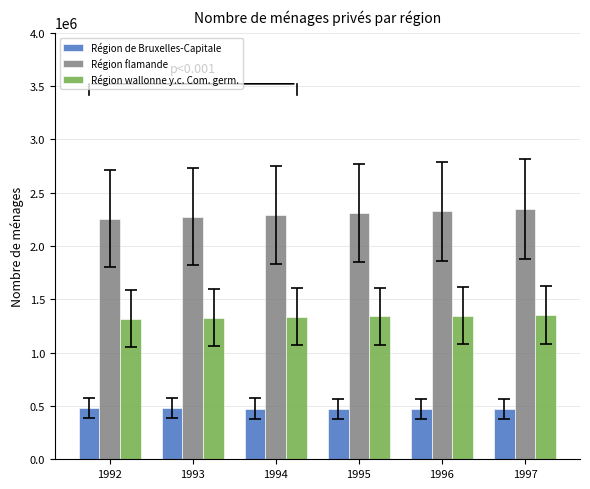

What is the maximum value for Région wallonne y.c. Com. germ.?

1355411